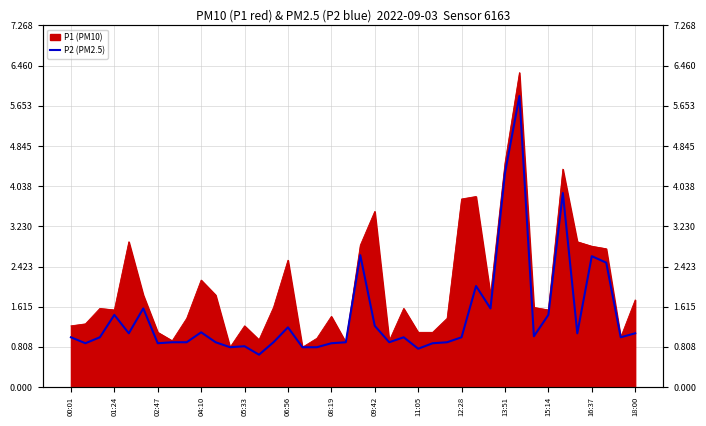

Is it true that the value at 09:42 is 1.6?

False